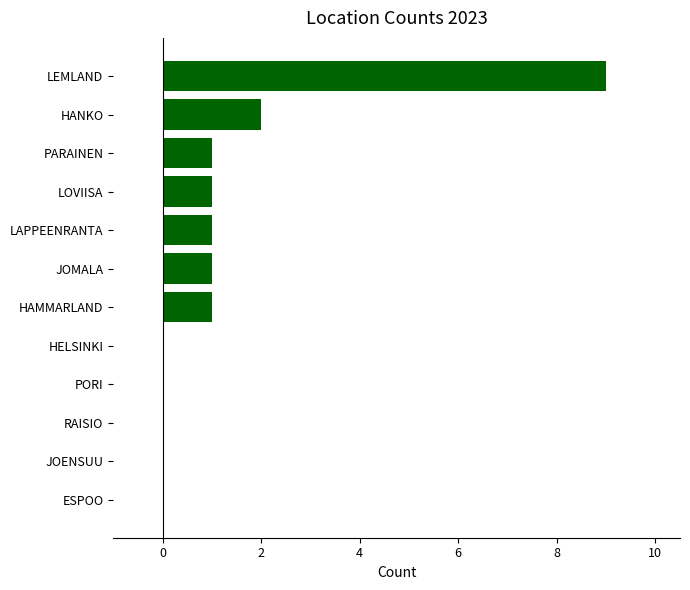

At which category does the chart reach its peak across all series?

LEMLAND